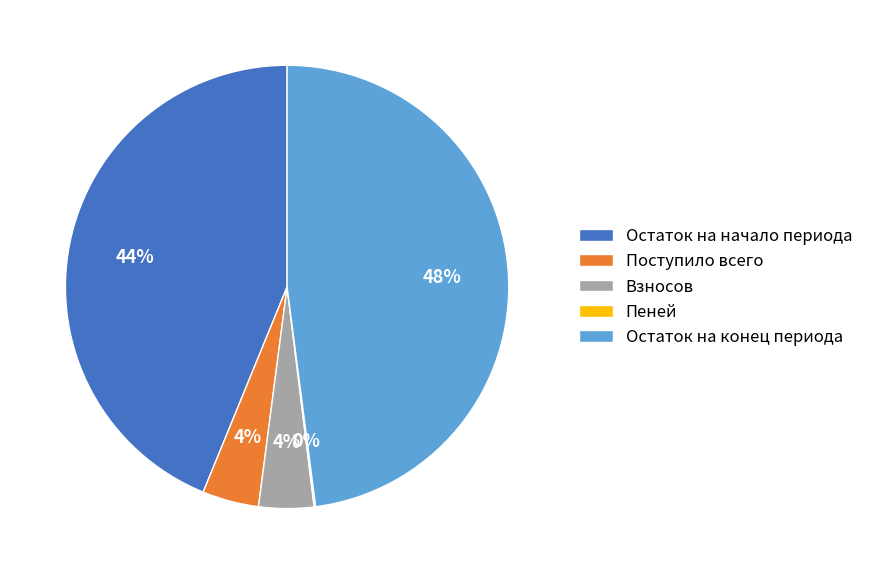

Is it true that Остаток на конец периода is 43% of the pie?

False